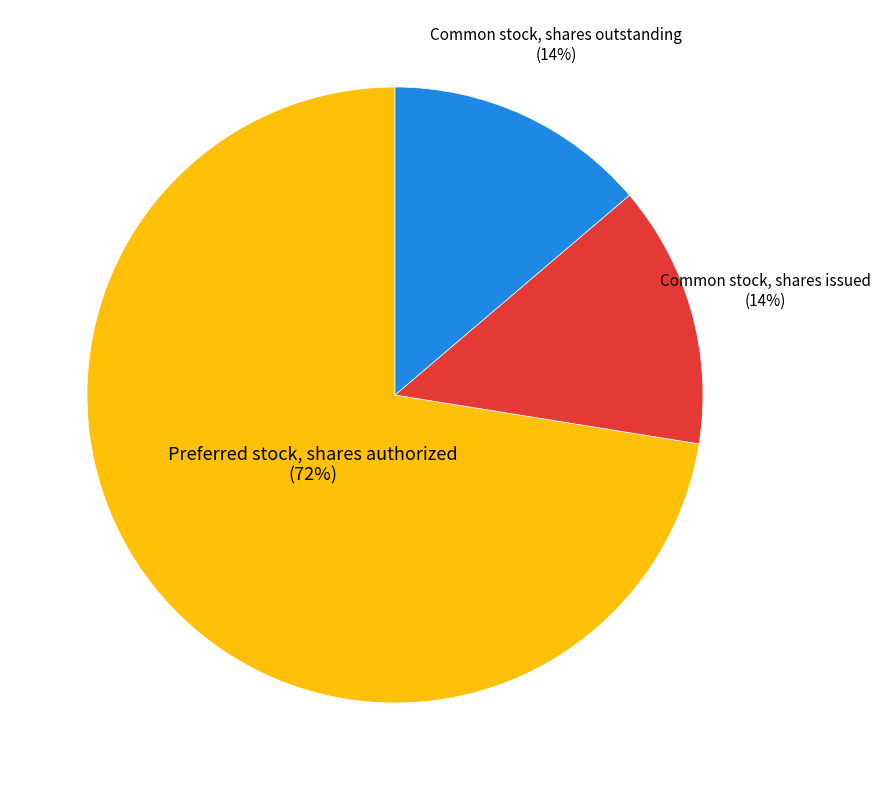

How many segments does this pie chart have?

3